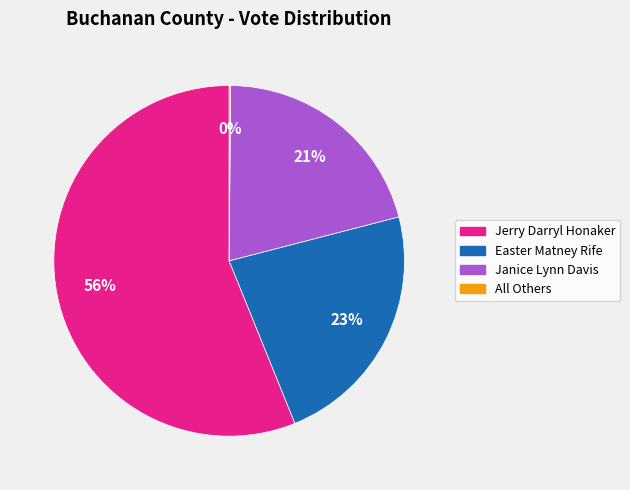

Approximately how many times larger is the value at Janice Lynn Davis compared to Easter Matney Rife?

0.9